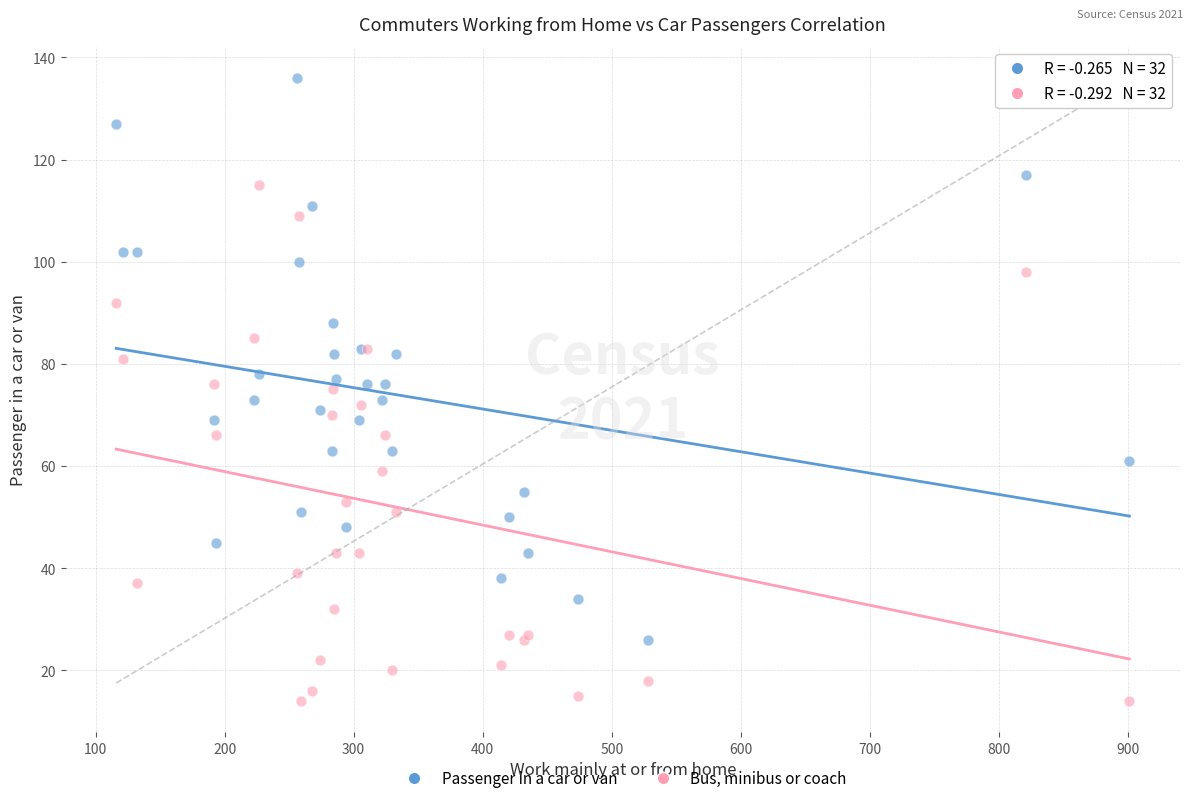

What is the X range (max minus min) for the scatter plot?

785